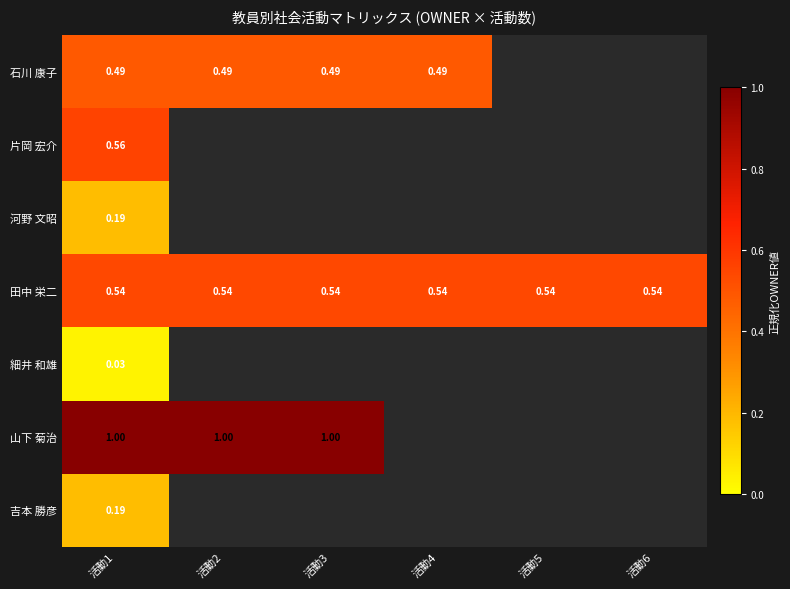

Which category has the lowest value in the 片岡 宏介 series?

活動1